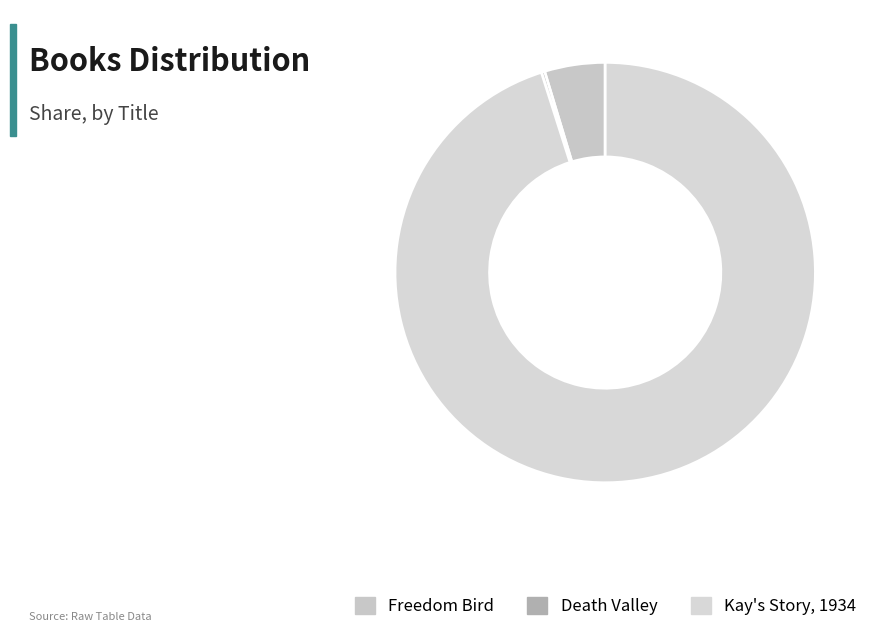

To the nearest percent, what percentage of the pie is Freedom Bird?

5%